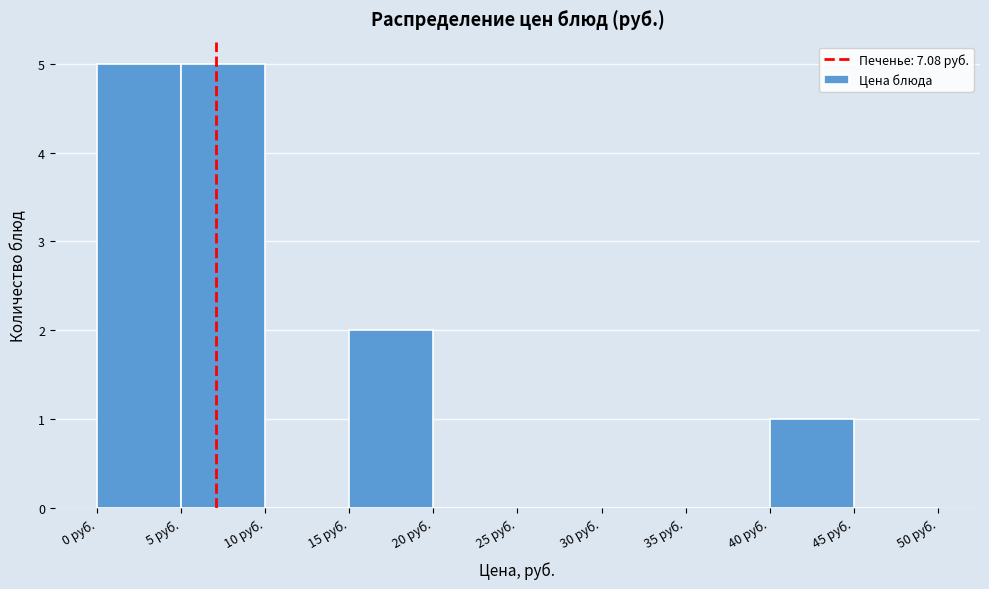

How tall is the bar that spans 0 to 5 on the x-axis? The values are not printed on the chart, so give them approximately, as read against the axis.

5